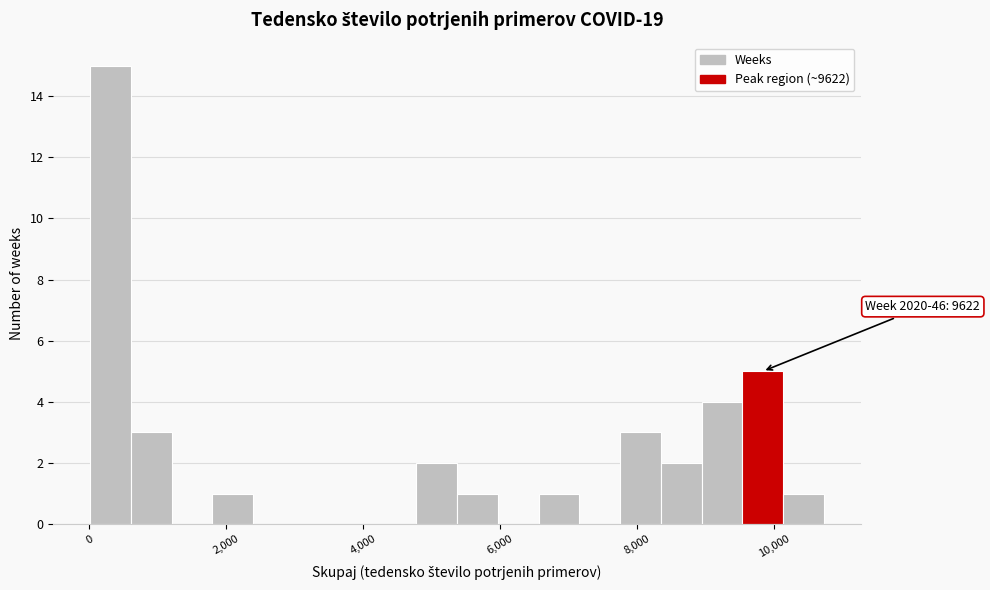

Around what value on the x-axis is the tallest bar? Give the approximate position of its centre, as read against the axis.

400